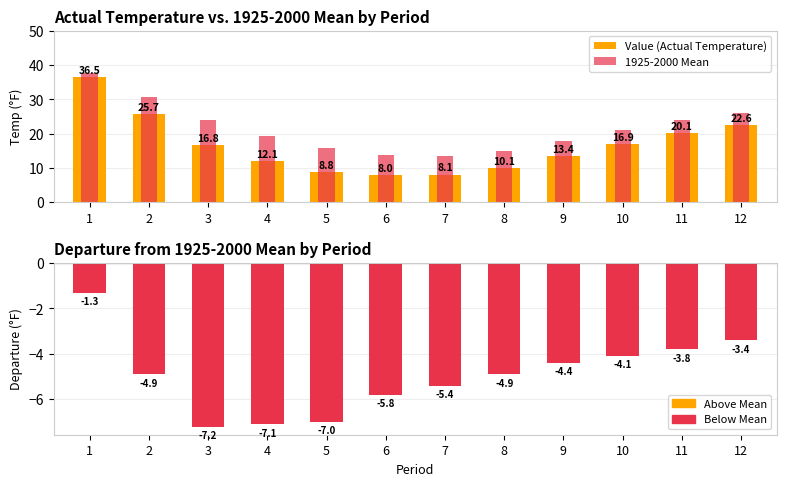

Does the chart contain stacked bars?

No